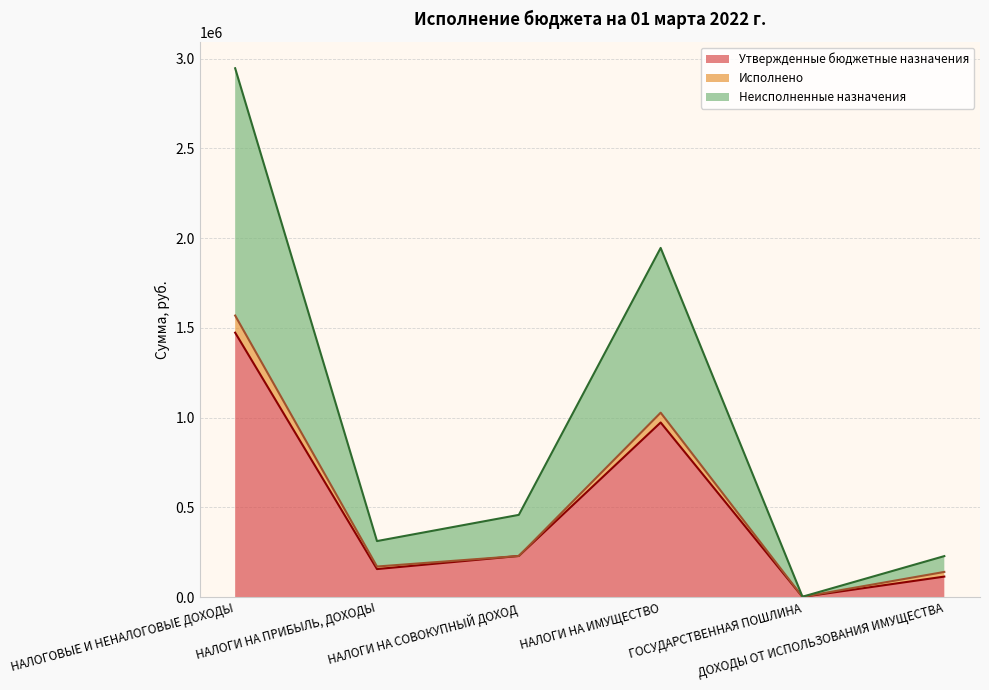

What is the maximum value for Утвержденные бюджетные назначения?

1473200.0